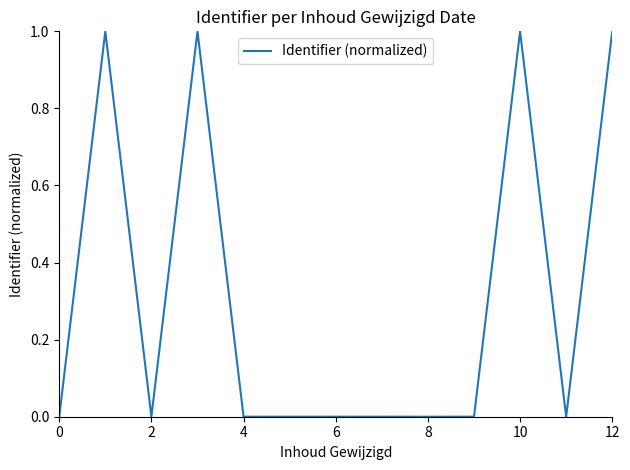

What is the greatest value displayed?

1.0